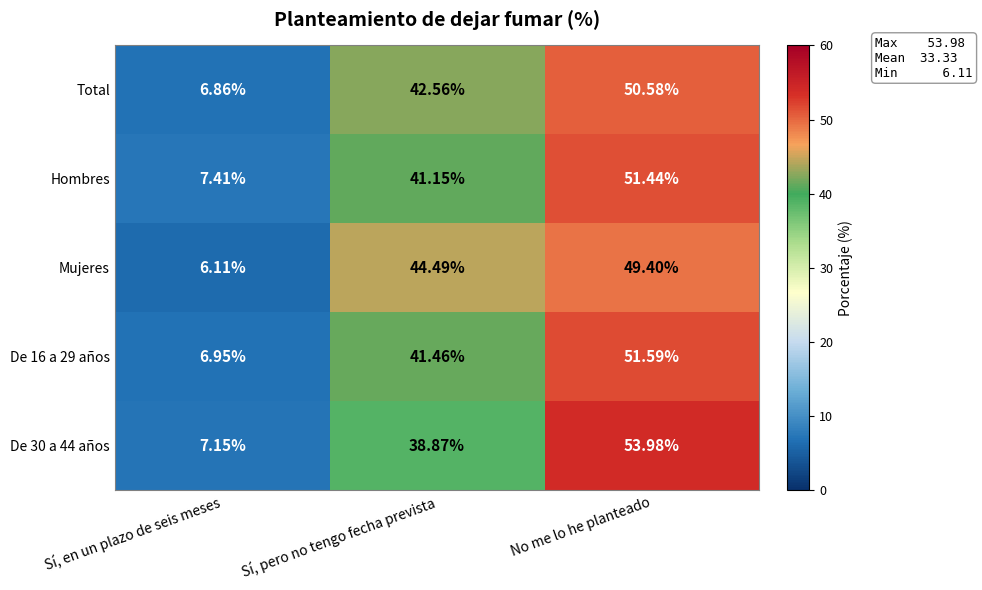

What is the greatest value displayed?

54.0